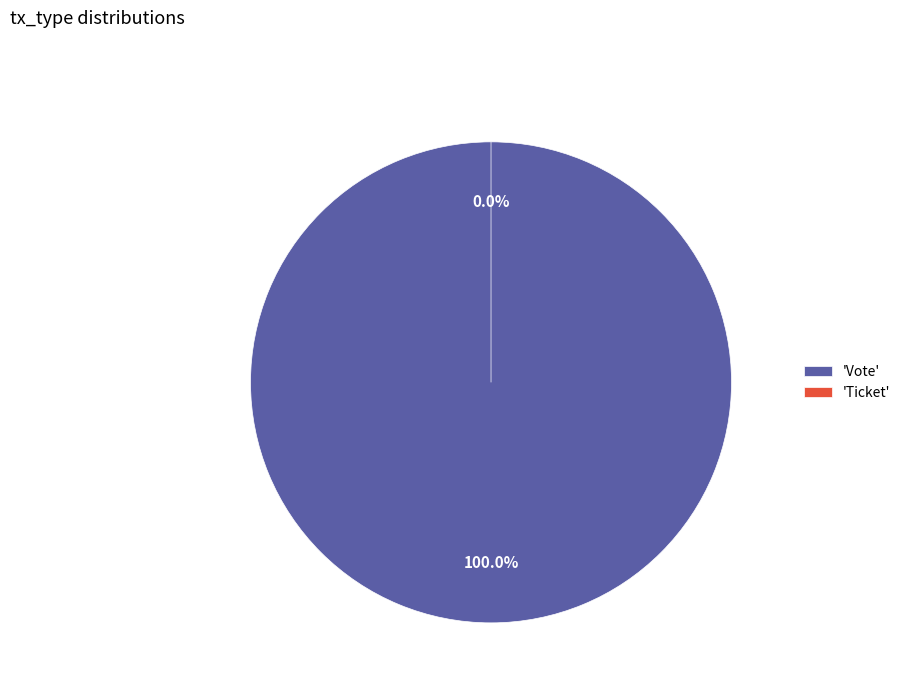

Is Ticket the majority of the pie?

No